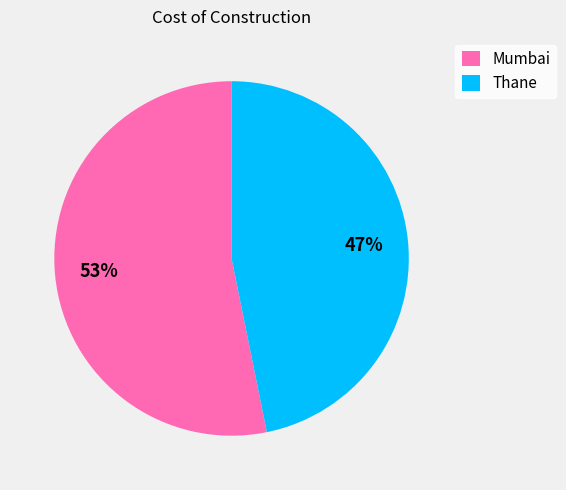

To the nearest percent, what percentage of the pie is Thane?

47%